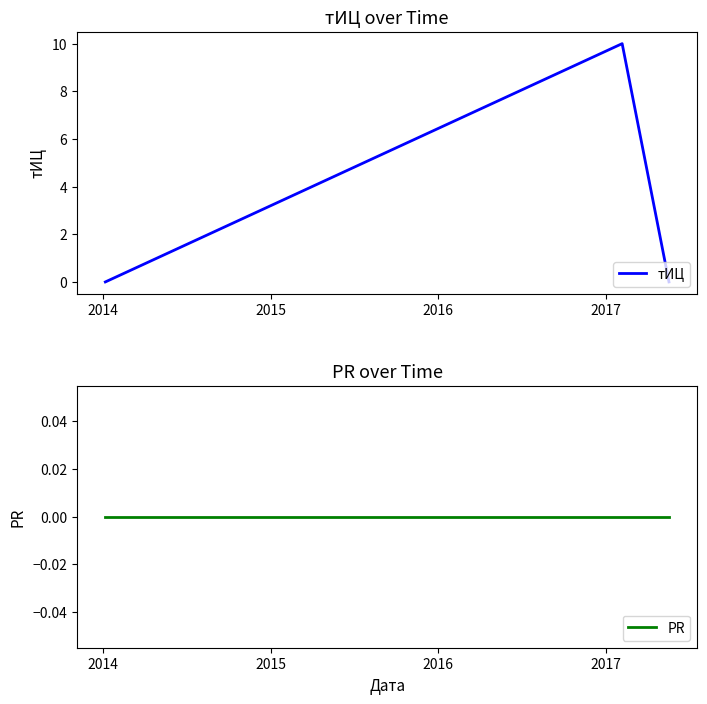

Is the value of PR at 2014 greater than the value of тИЦ at 2015?

No